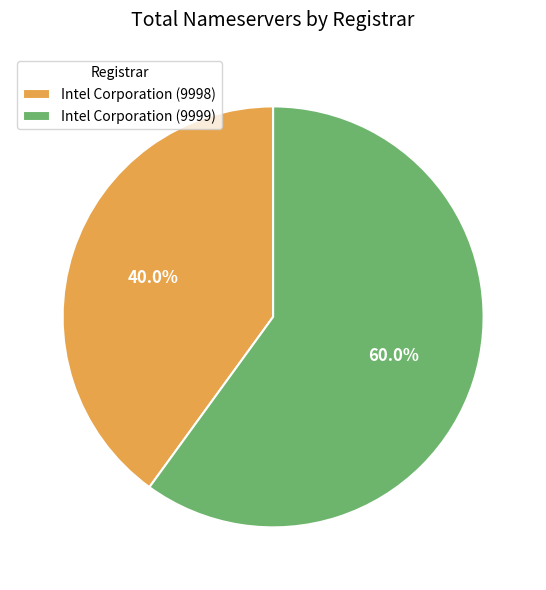

Rank the categories by value from lowest to highest.

Intel Corporation (9998), Intel Corporation (9999)